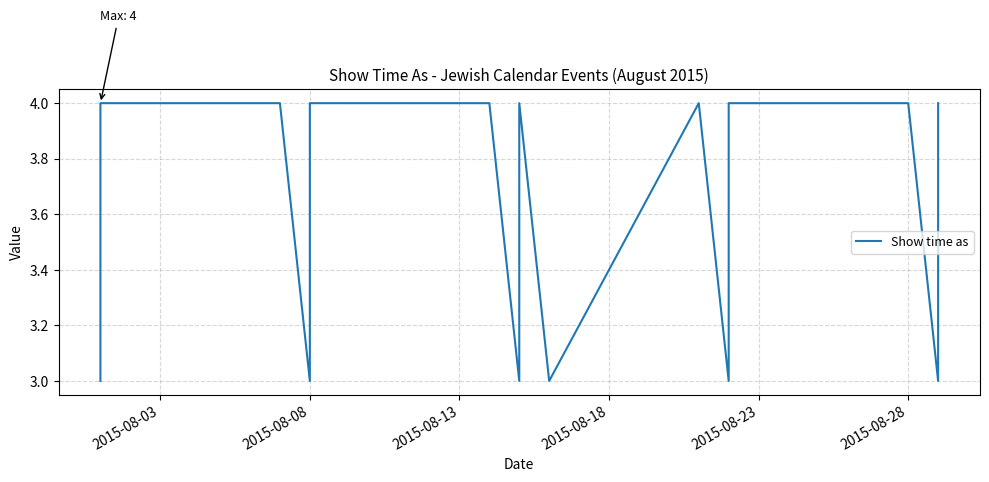

The value at 2015-08-03 is 5. True or false?

False